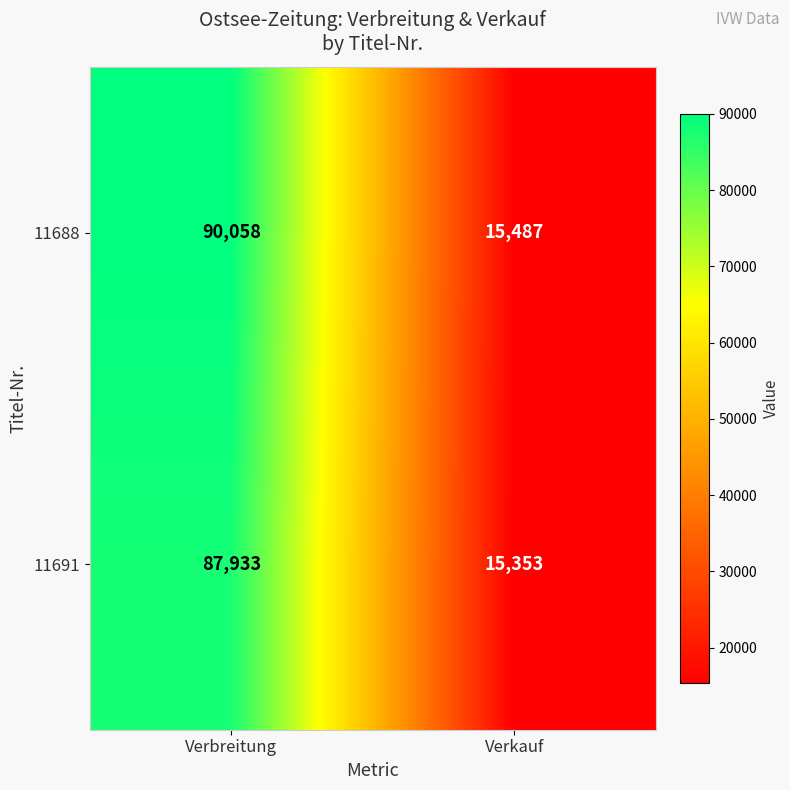

Rank the series at Verkauf from lowest to highest value.

11691, 11688